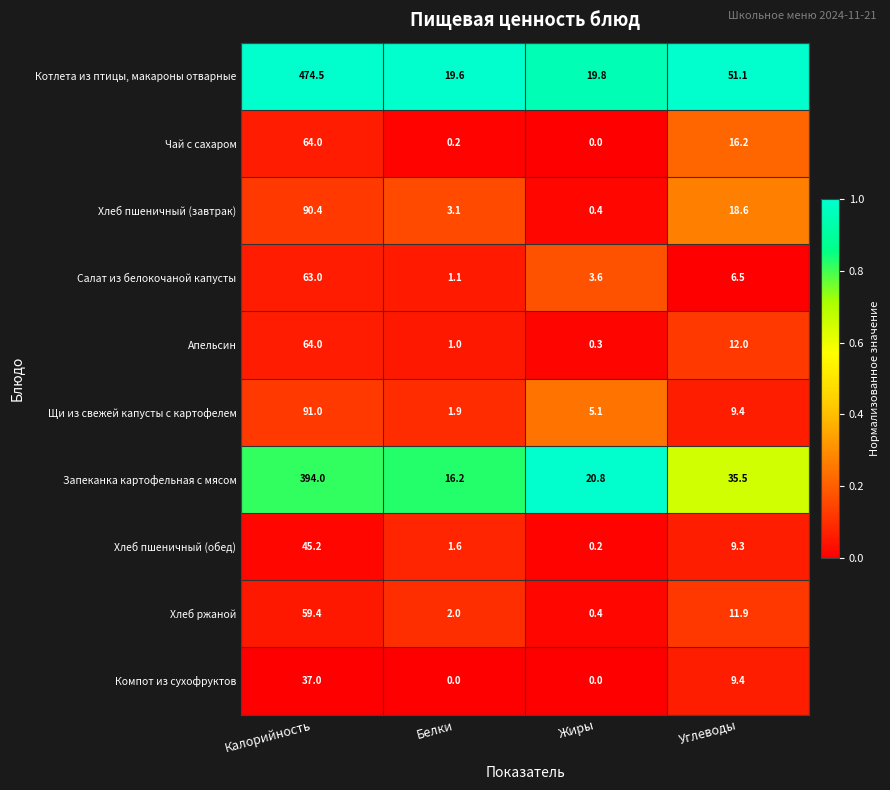

Rank the categories by Хлеб ржаной value from highest to lowest.

Калорийность, Углеводы, Белки, Жиры